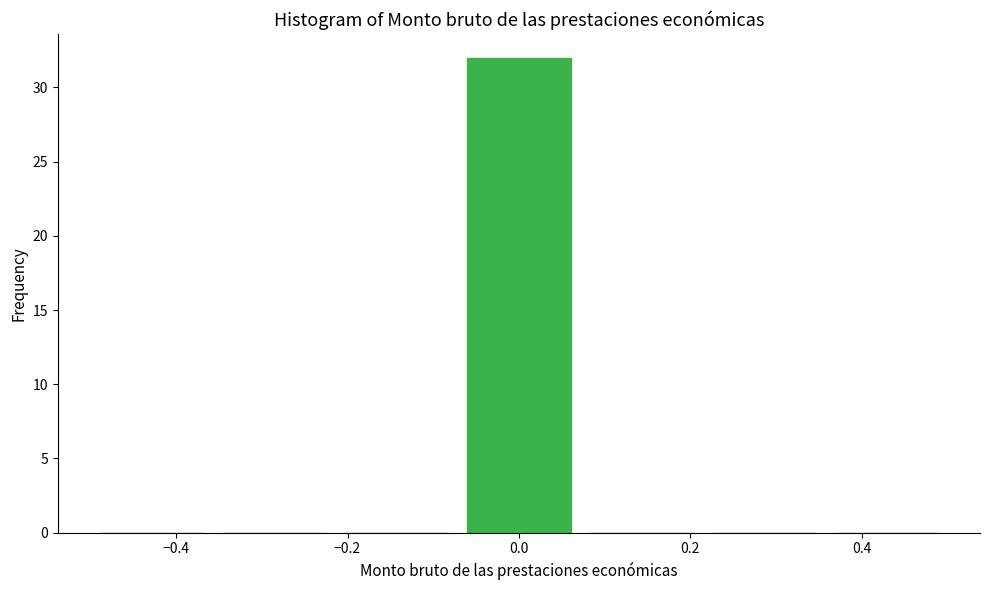

What is the height of the bar covering -0.08 to 0.08 on the x-axis? Neither the bar edges nor the heights are printed on the chart, so give them approximately, as read against the axes.

32